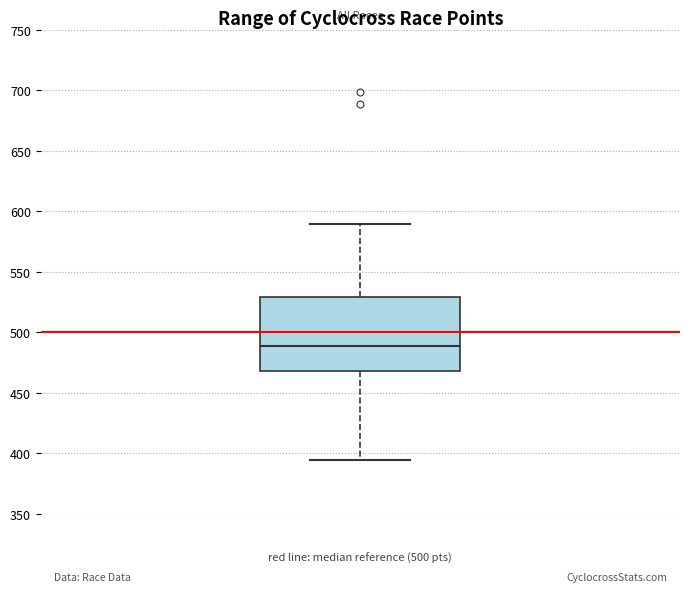

Where is the upper edge of the box on the y-axis? The values are not printed on the chart, so give them approximately, as read against the axis.

530